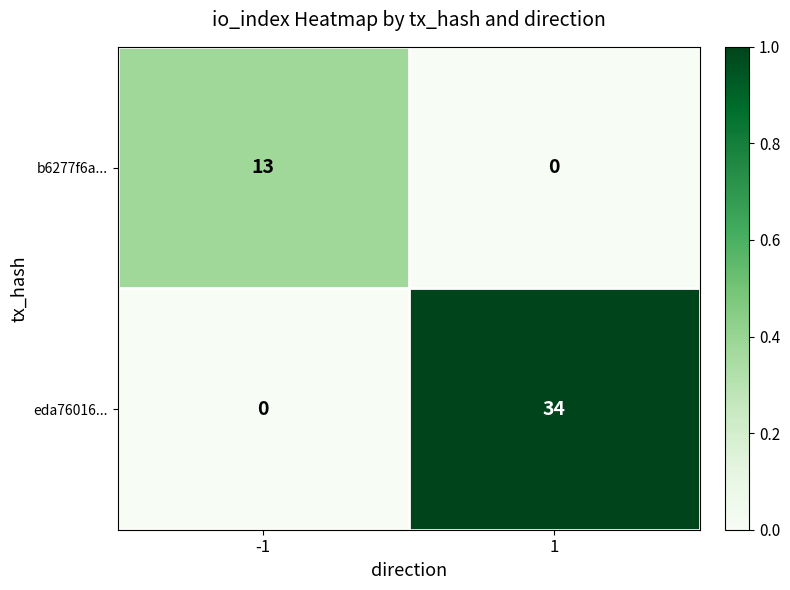

Reading right to left, extract all data points from this chart.

b6277f6a...: 0	13
eda76016...: 34	0